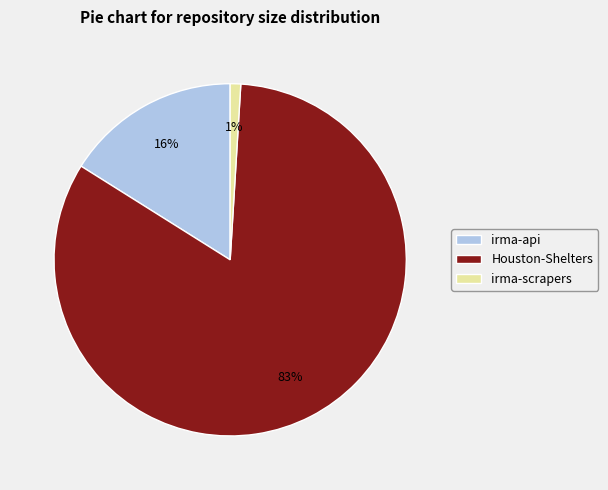

True or false: irma-api accounts for 9% of the total.

False